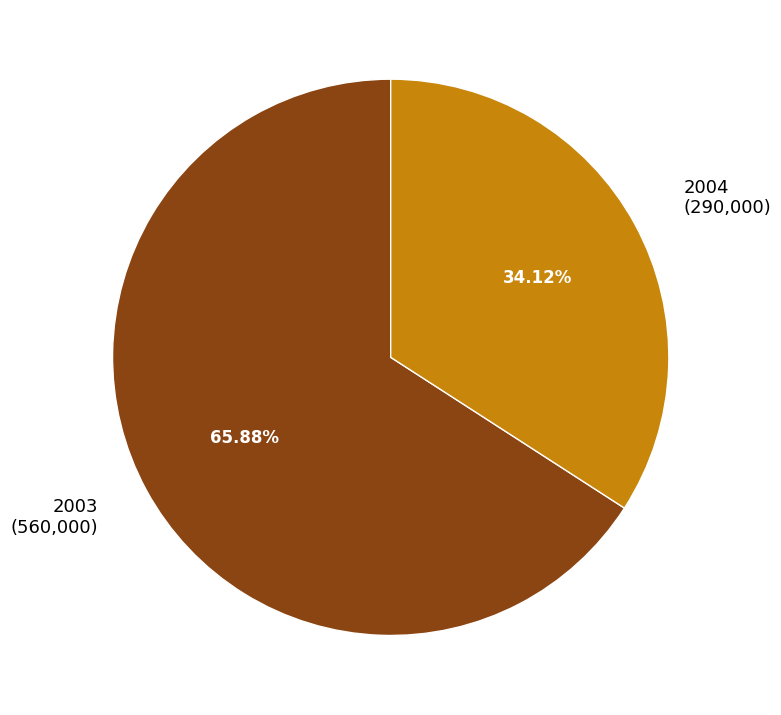

True or false: 2003 accounts for 56% of the total.

False